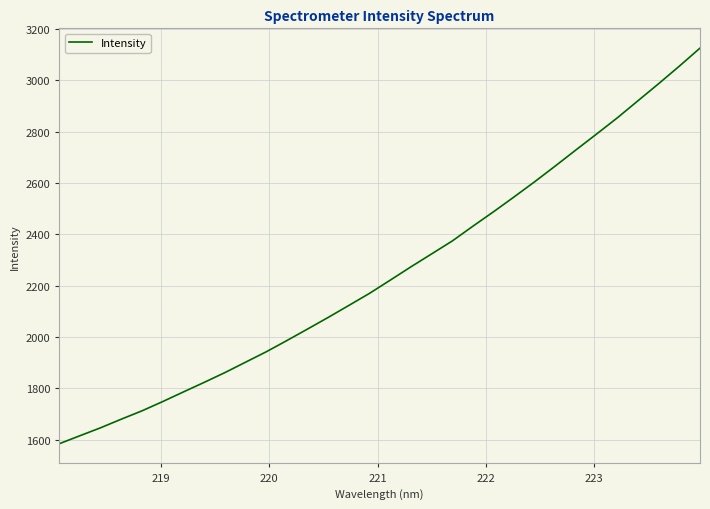

How many lines are shown in the chart?

1